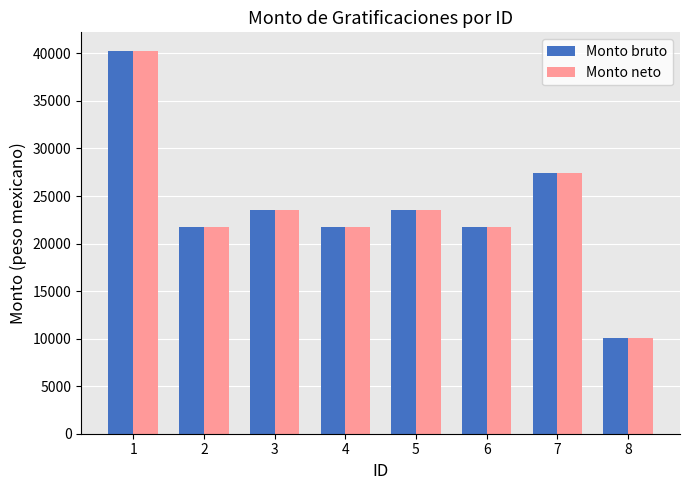

What is the highest value of the Monto bruto series?

40204.9